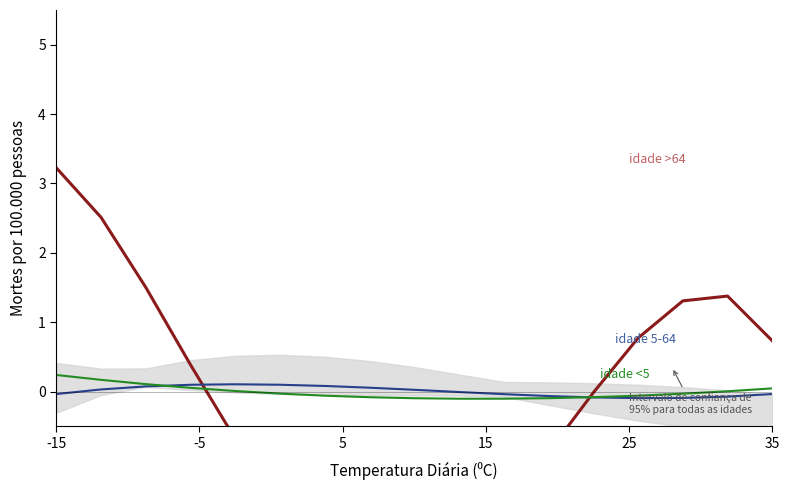

Which series has the largest total across all categories?

idade 5-64